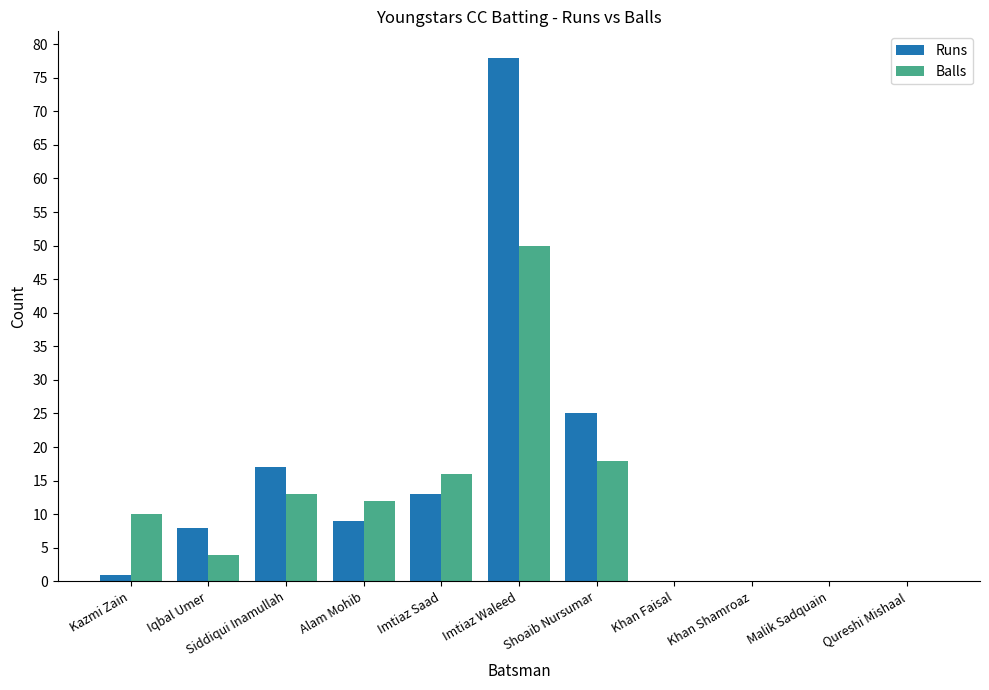

Reading right to left, transcribe all the data shown in this chart.

Runs: 0	0	0	0	25	78	13	9	17	8	1
Balls: 0	0	0	0	18	50	16	12	13	4	10